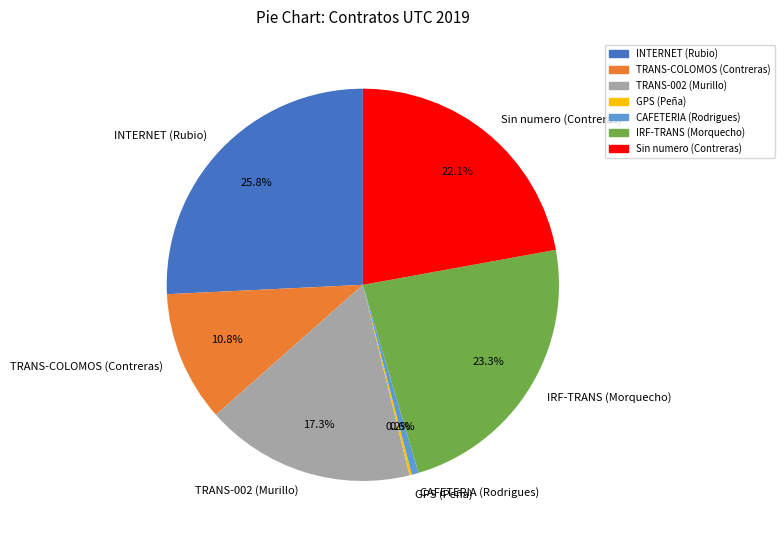

To the nearest percent, what is the average slice percentage?

14%